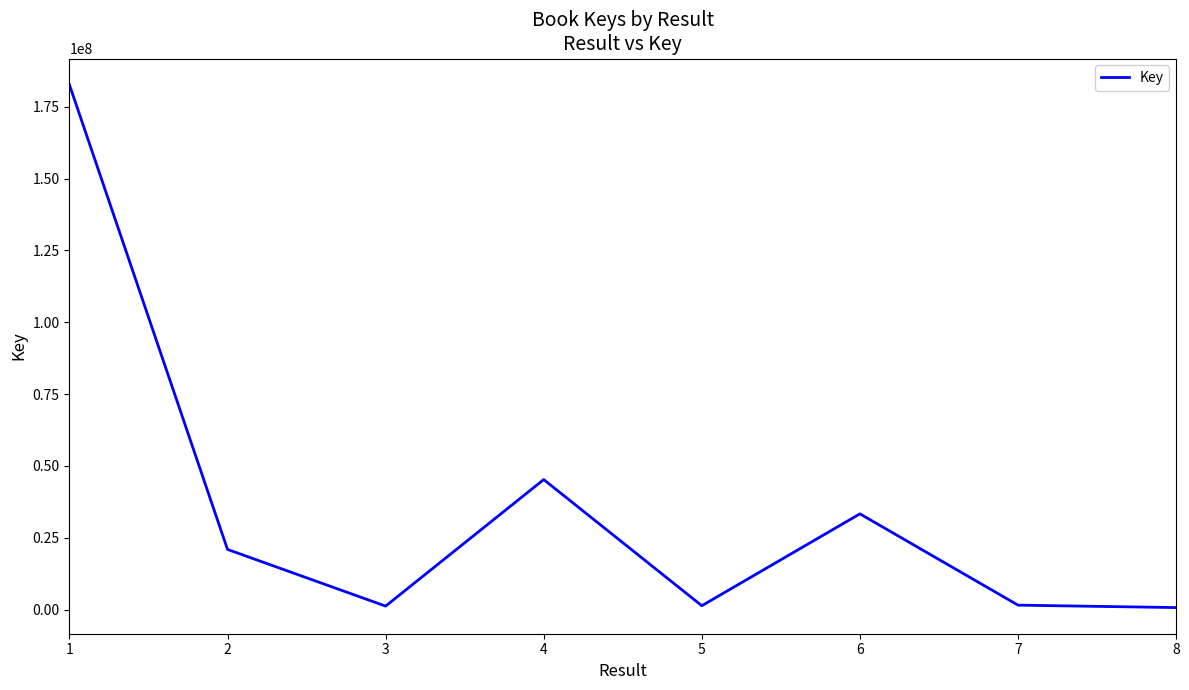

What is the difference between the maximum and minimum values?

181989196